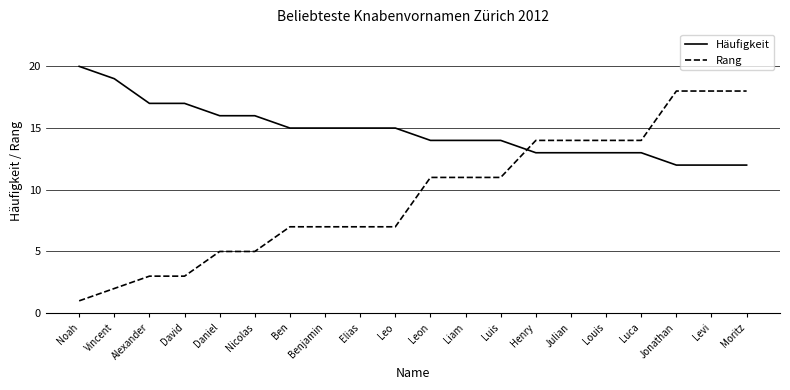

Which label corresponds to the largest value in the chart?

Noah